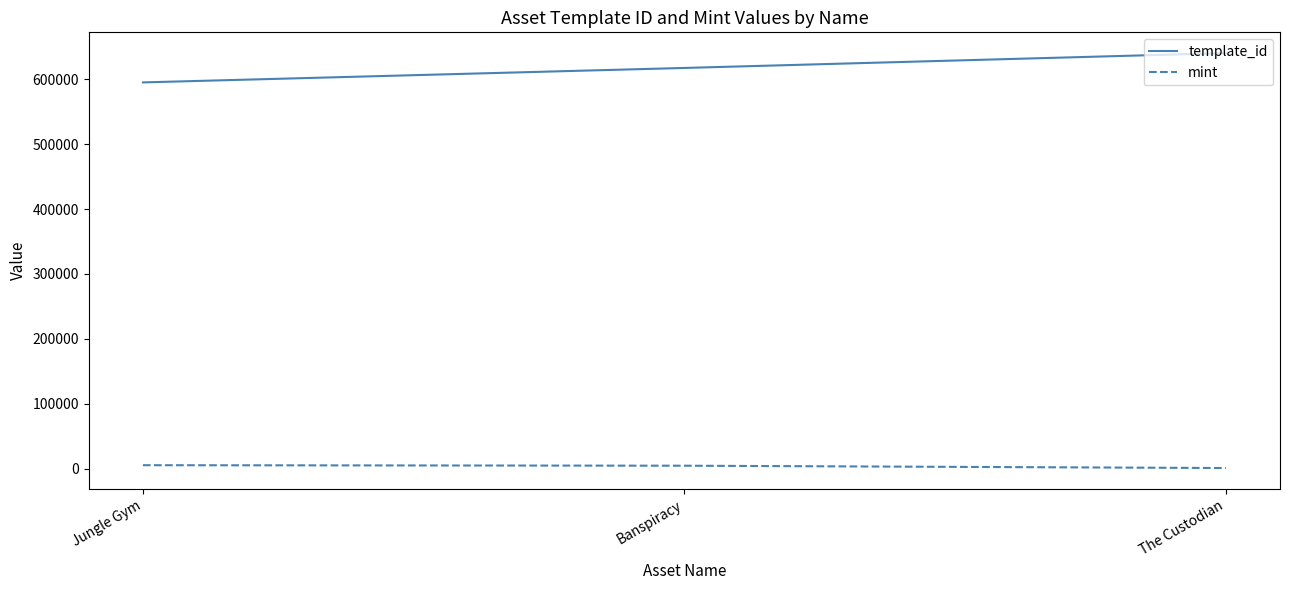

Is the value of template_id at Jungle Gym greater than the value of mint at Jungle Gym?

Yes